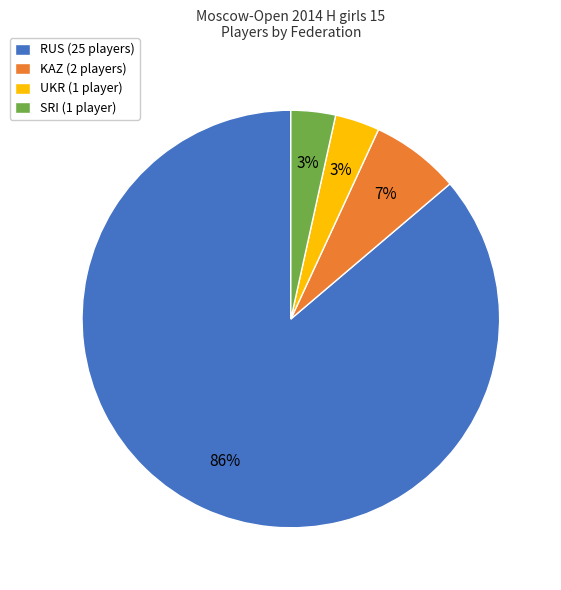

To the nearest percent, what is the combined percentage of KAZ (2 players) and UKR (1 player)?

10%